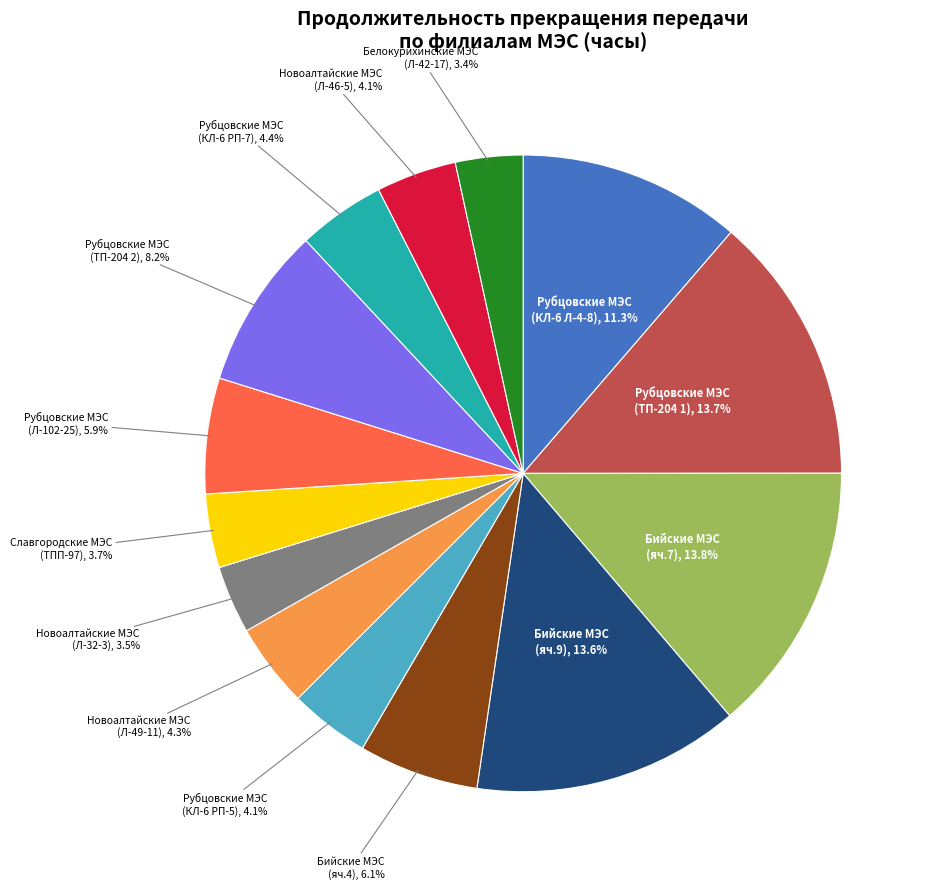

Does any single category account for the majority?

No